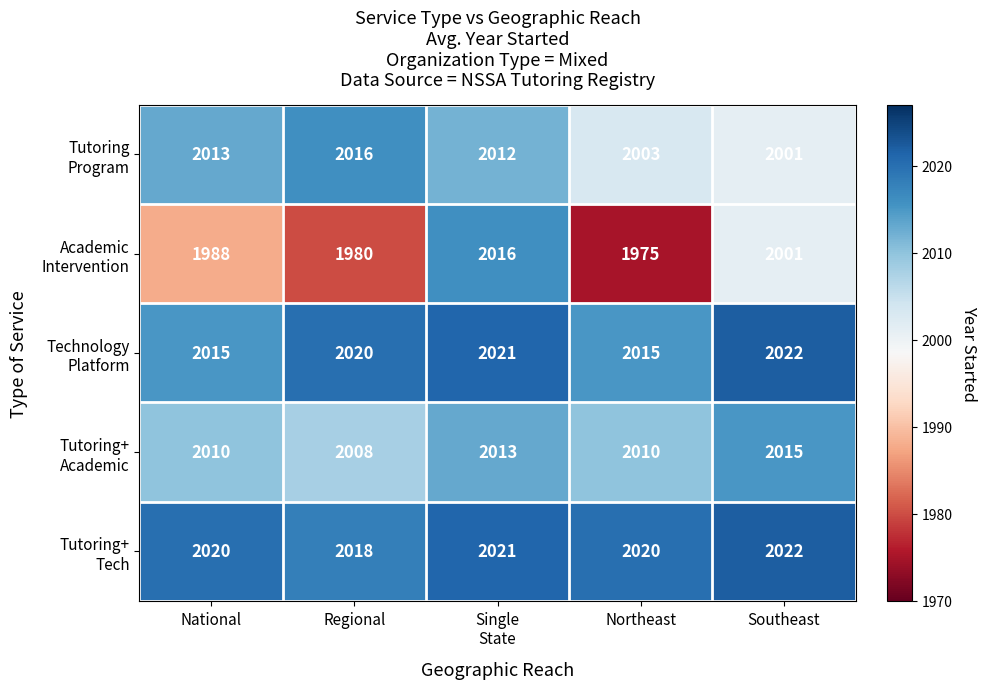

How many series are shown in this chart?

5